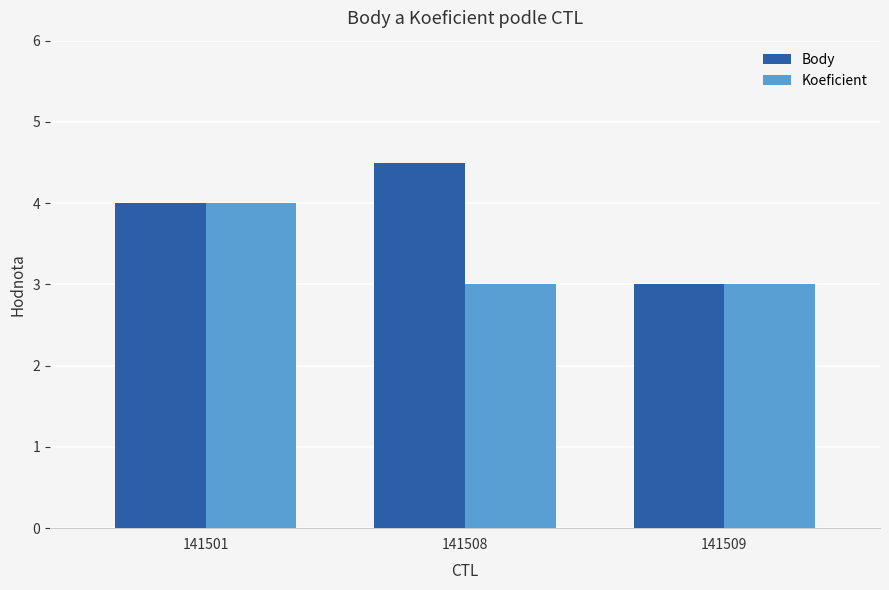

What is the value of the Body bar at the 3rd from the left?

3.0